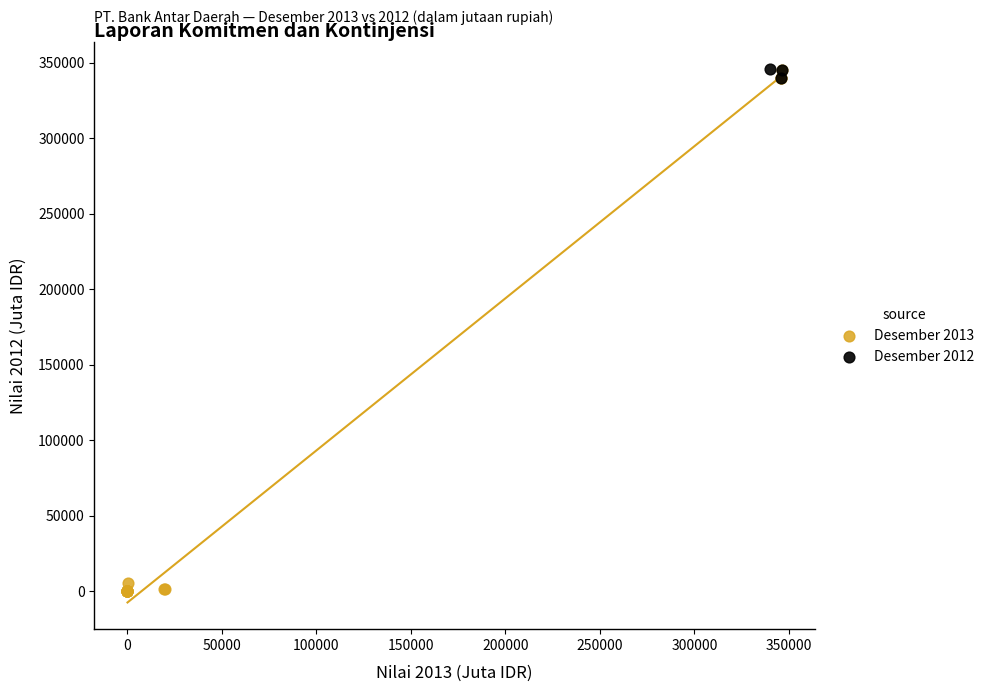

Which series reaches the minimum Y coordinate?

Desember 2013